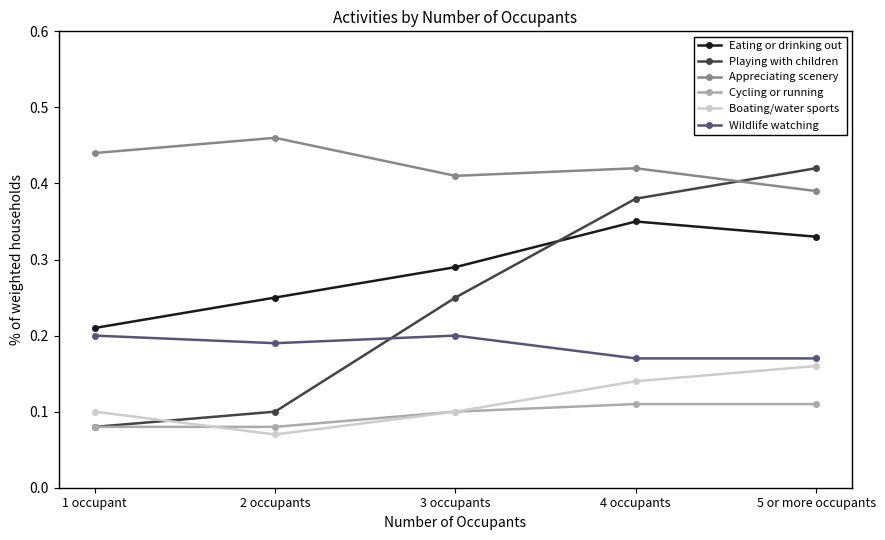

At which label does Playing with children reach its peak?

5 or more occupants